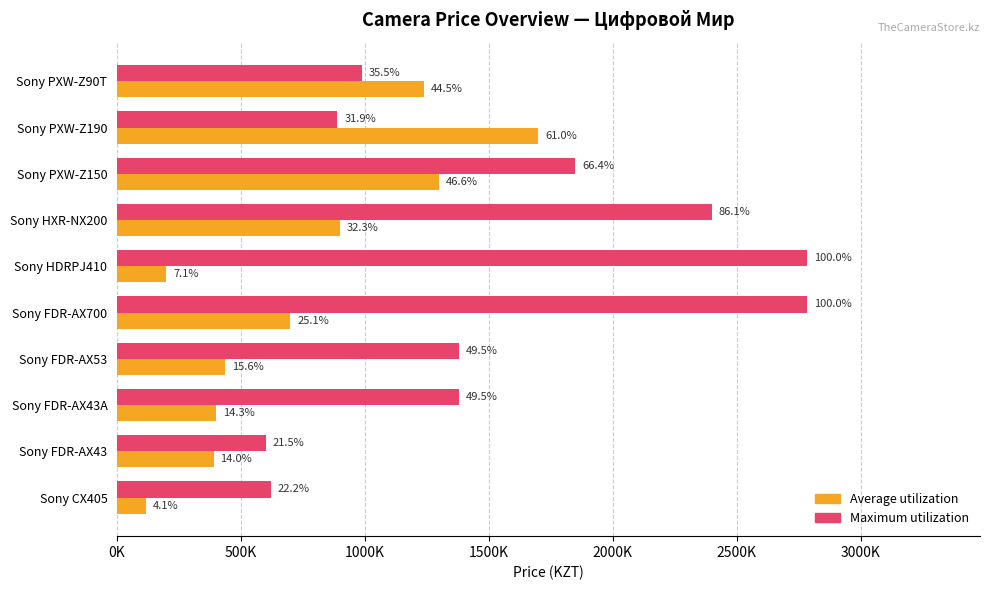

What are all the series names shown in the legend?

Average utilization, Maximum utilization